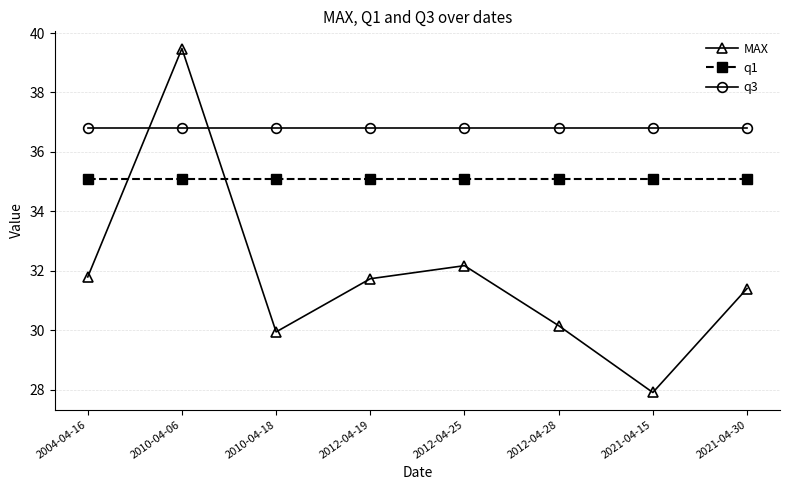

True or false: q3 and MAX cross at least once.

True